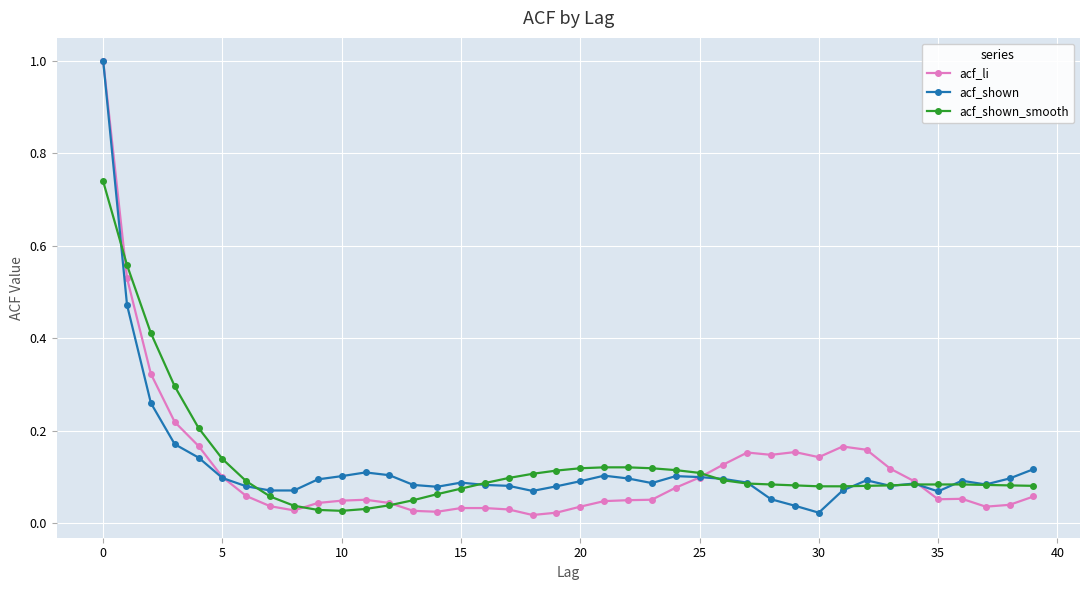

At how many categories does at least one series exceed 0?

40